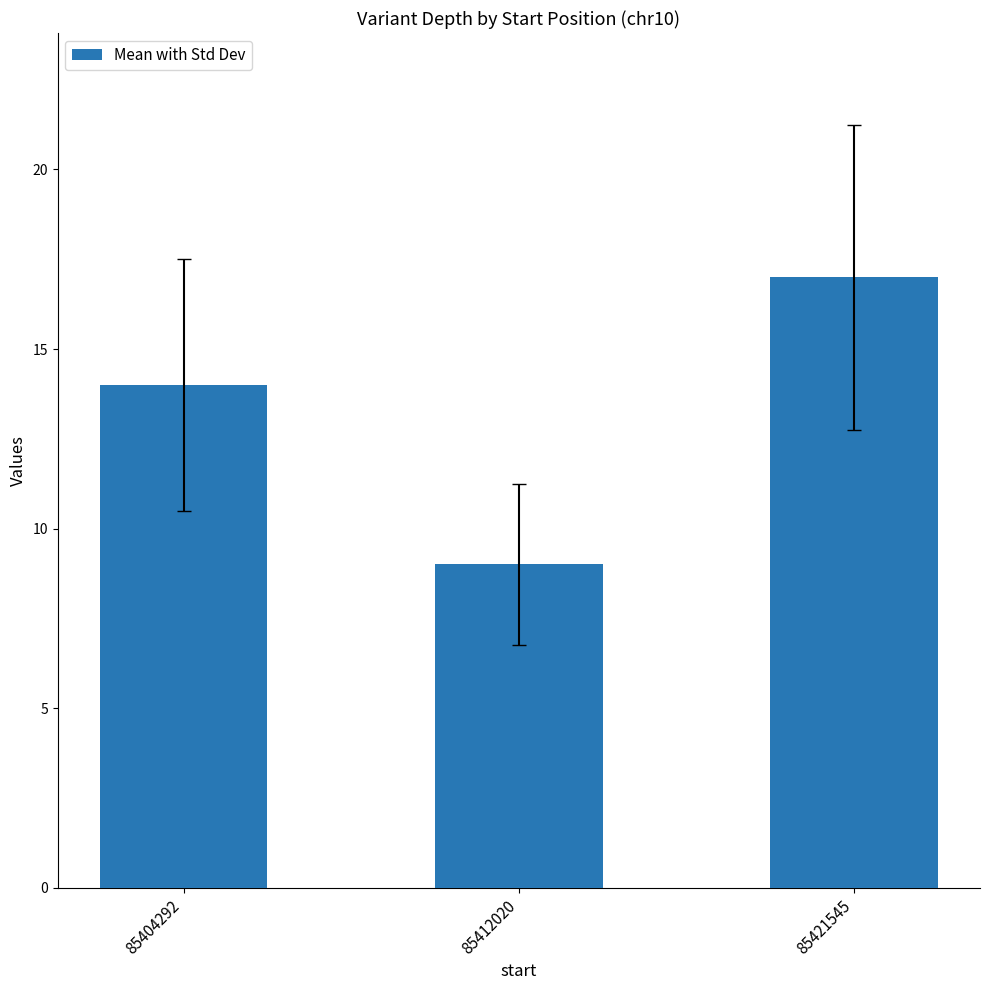

What is the average value?

13